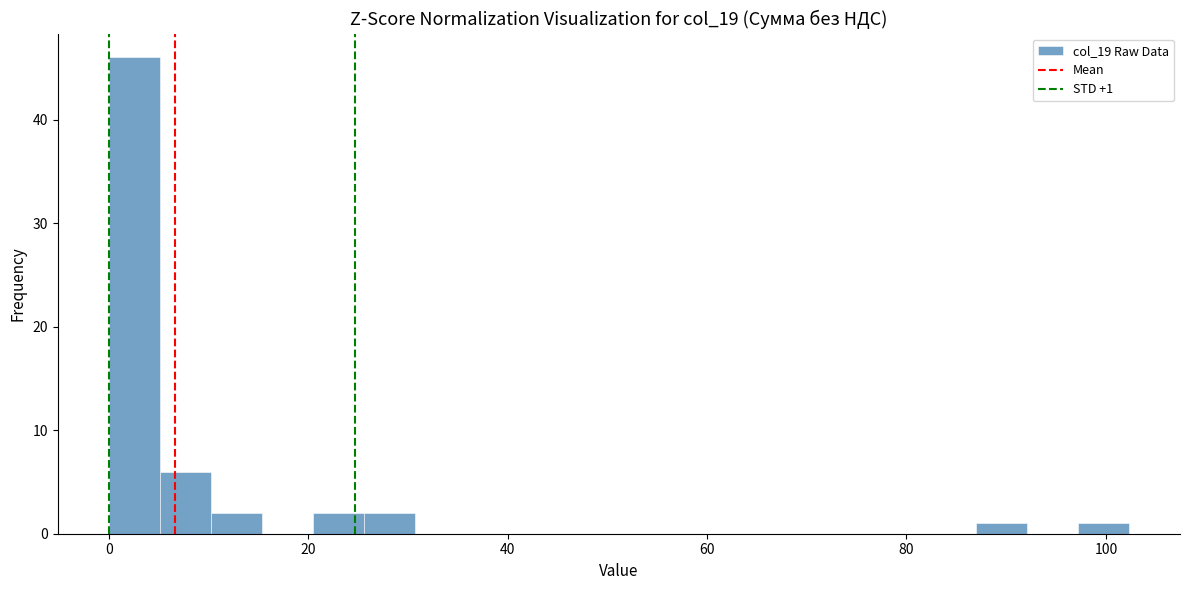

Read against the x-axis, roughly where is the centre of the tallest bar?

2